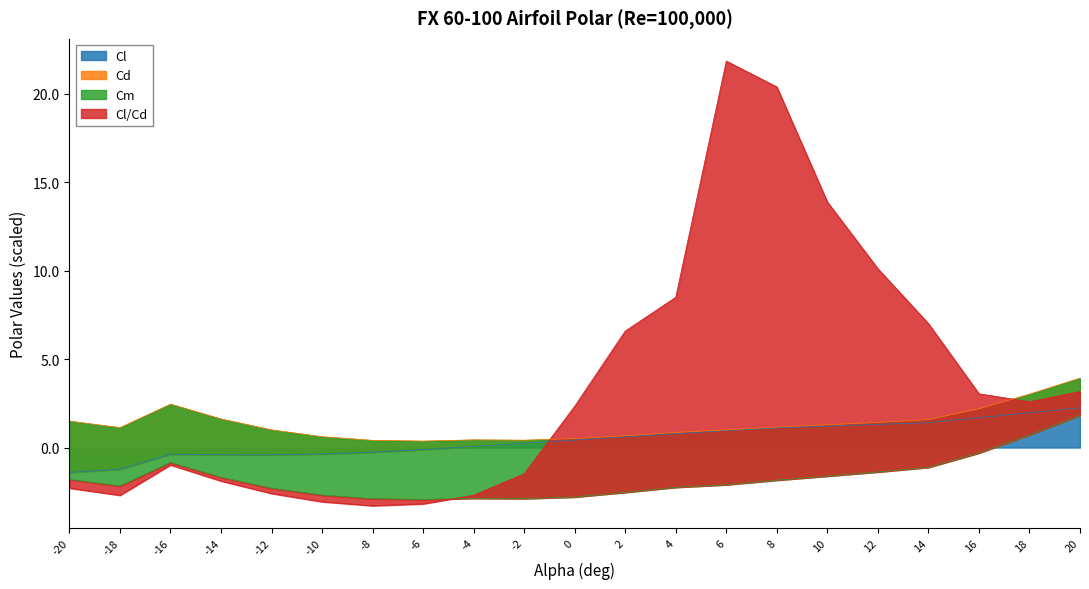

How many values in the Cl series are below 0?

8